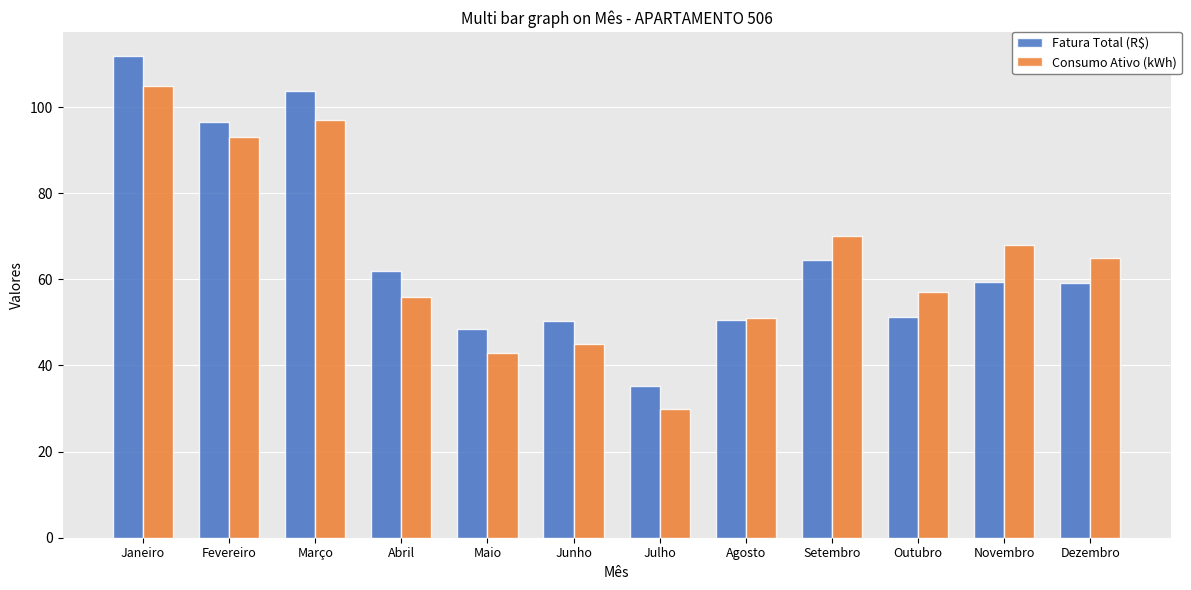

What is the minimum value for Fatura Total (R$)?

35.3